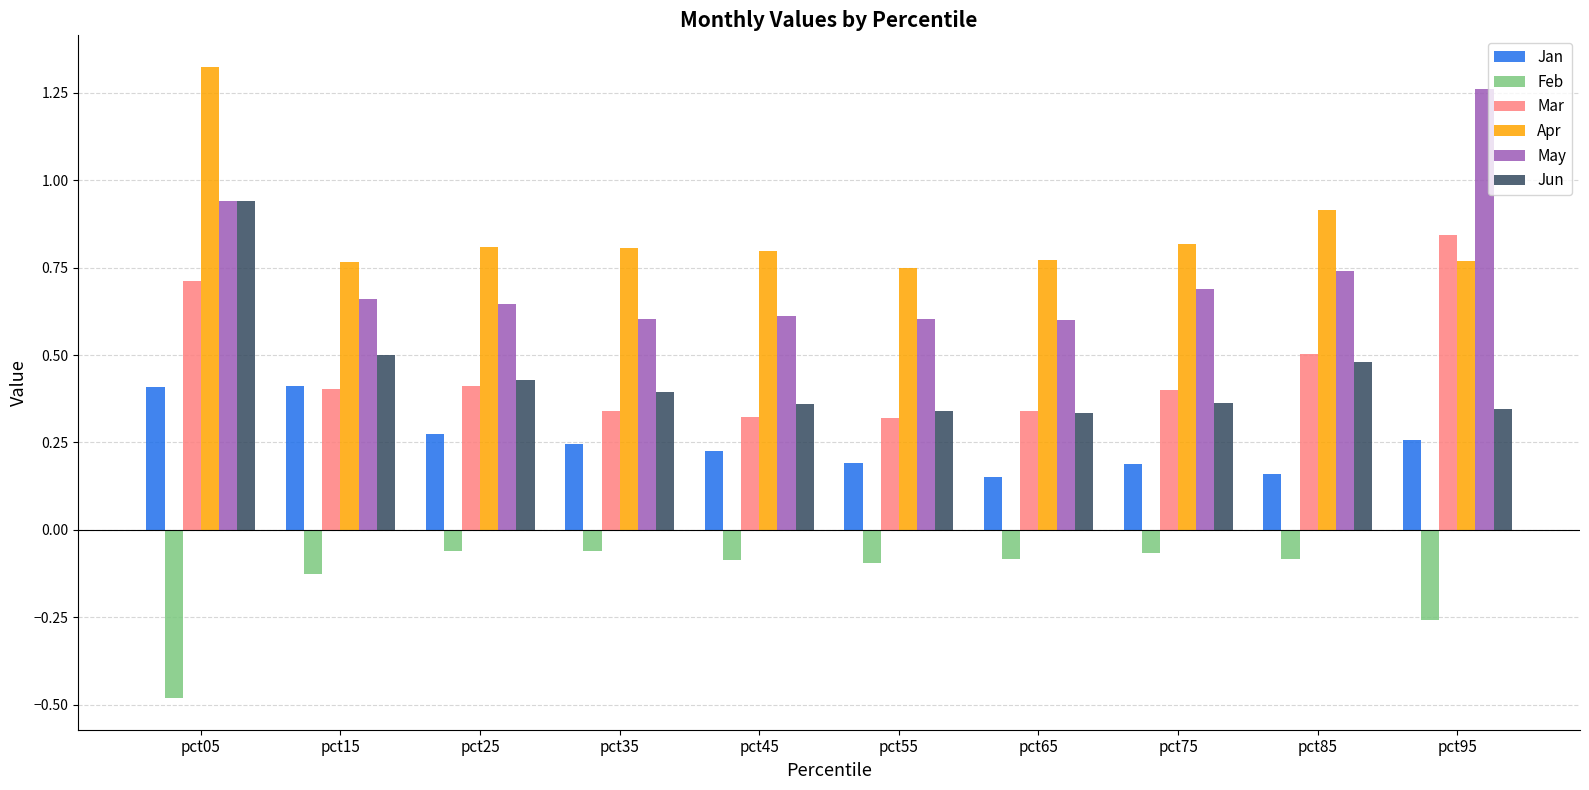

What is the sum of the Apr values at pct15 and pct25?

1.6